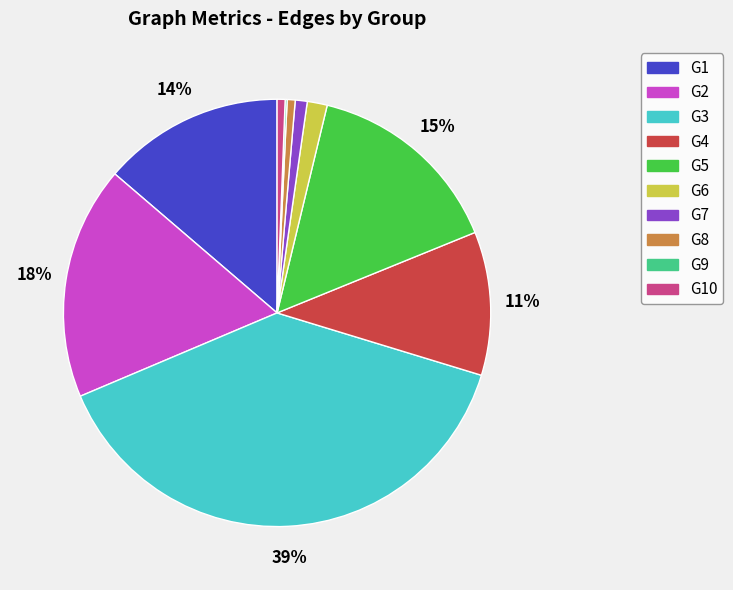

To the nearest percent, what is the average slice percentage?

10%